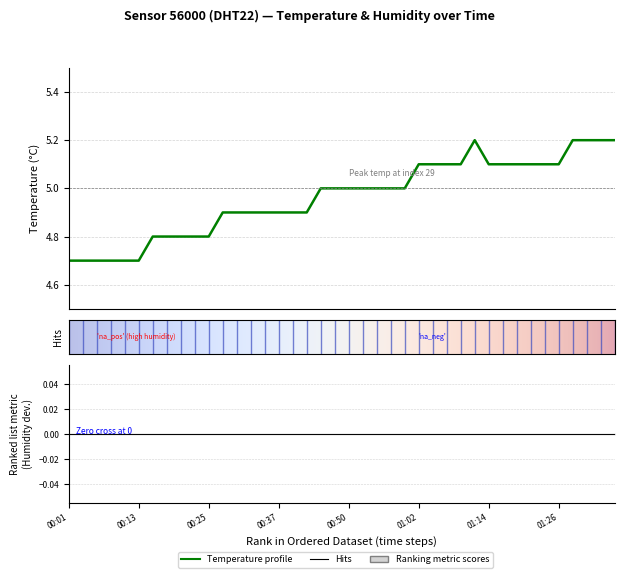

Which label corresponds to the largest value in the chart?

2022-12-05T01:11:58